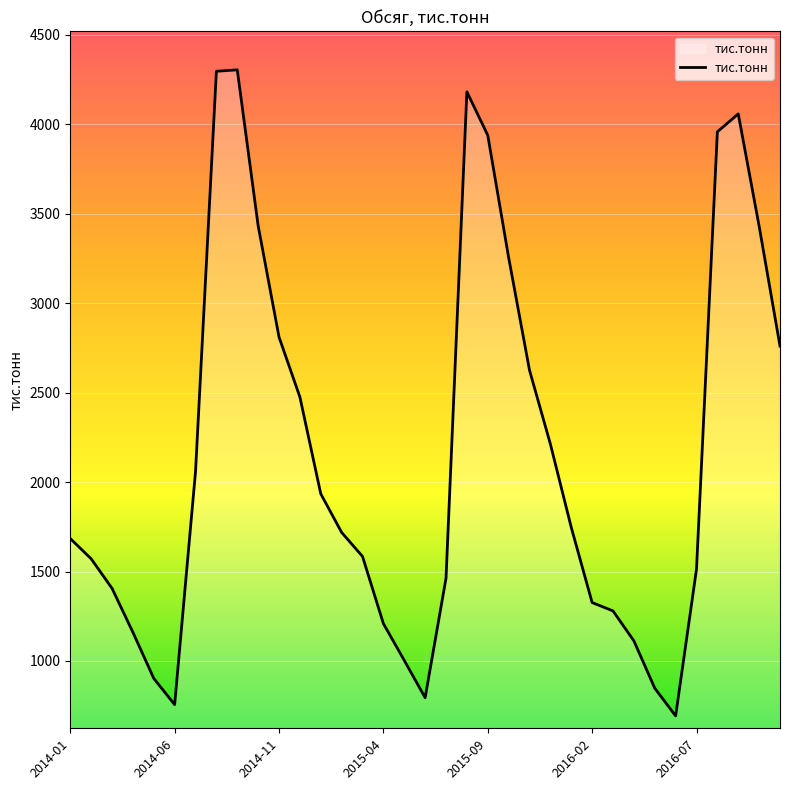

What is the difference between the maximum and minimum values?

3611.5